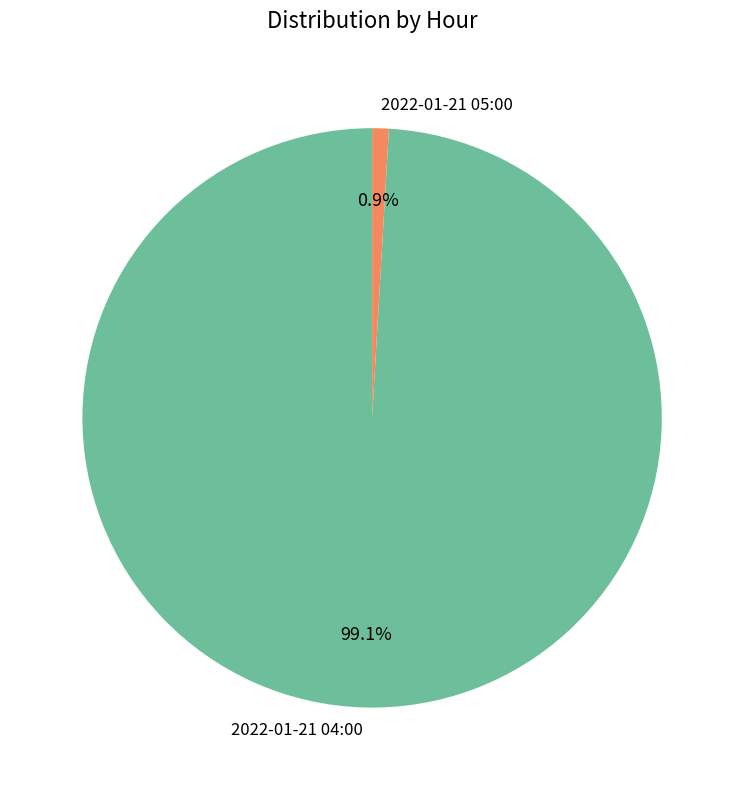

Approximately how many times larger is the value at 2022-01-21 04:00 compared to 2022-01-21 05:00?

107.0